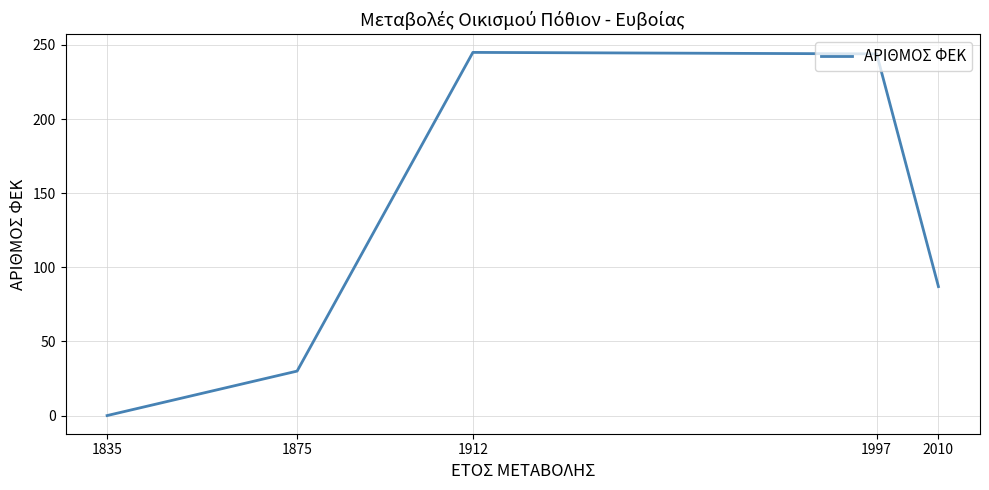

Is this an area chart (filled region under the line)?

No